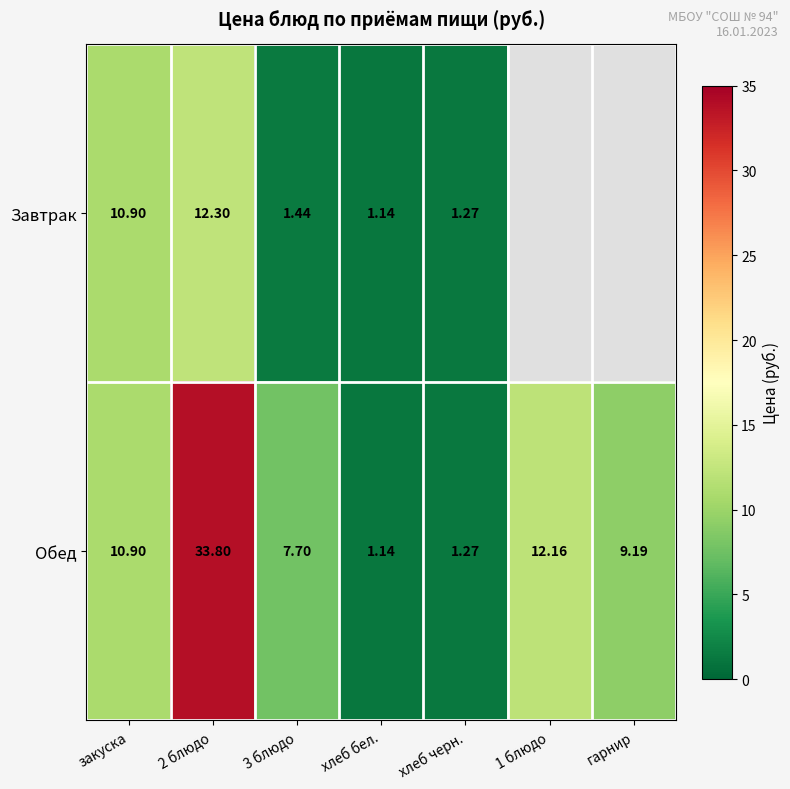

Which category has the lowest value in the Обед series?

хлеб бел.